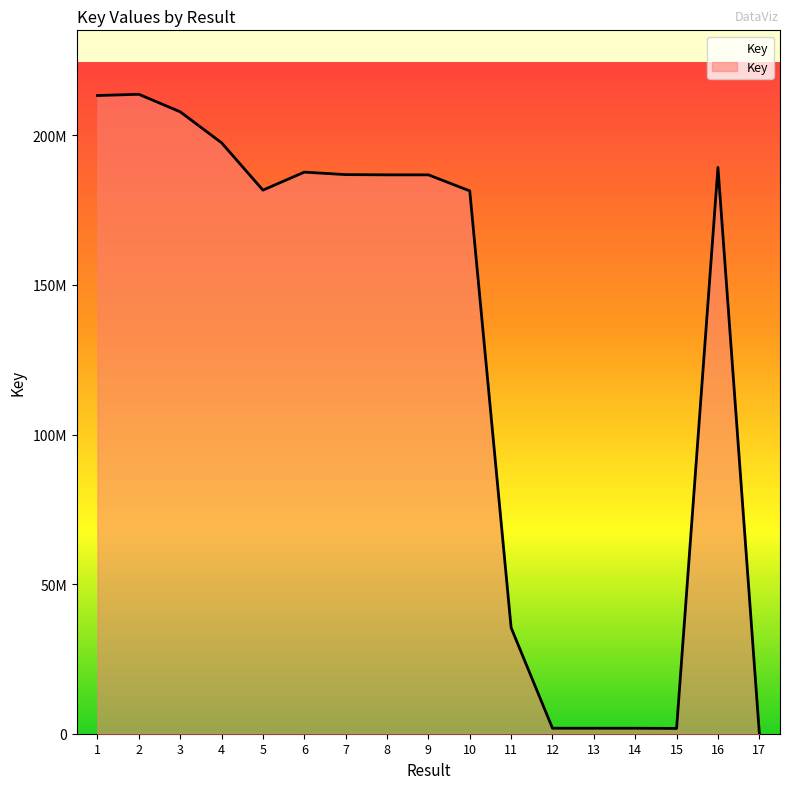

Is this an area chart (filled region under the line)?

Yes